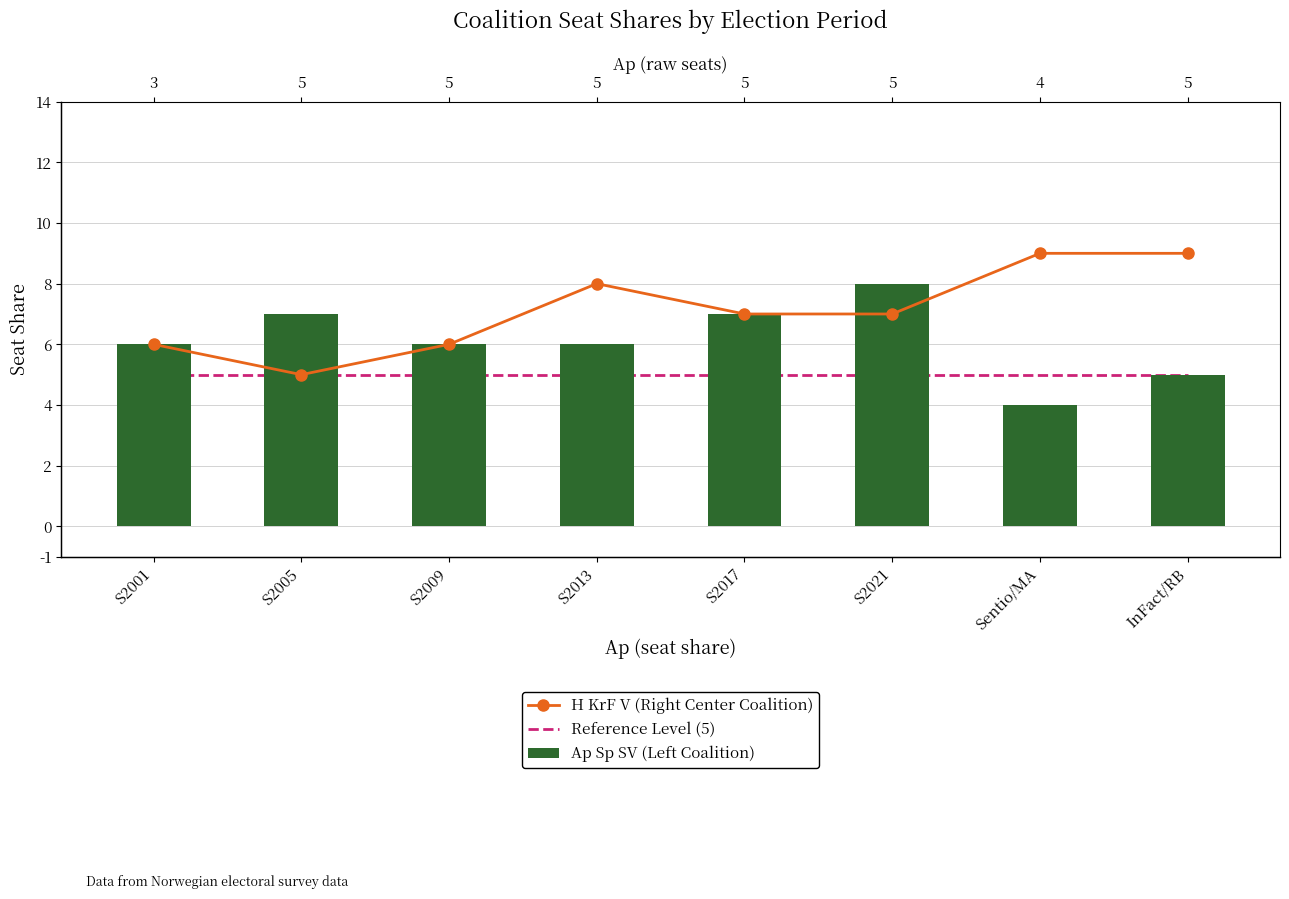

What is the total value across all series at Sentio/MA?

18